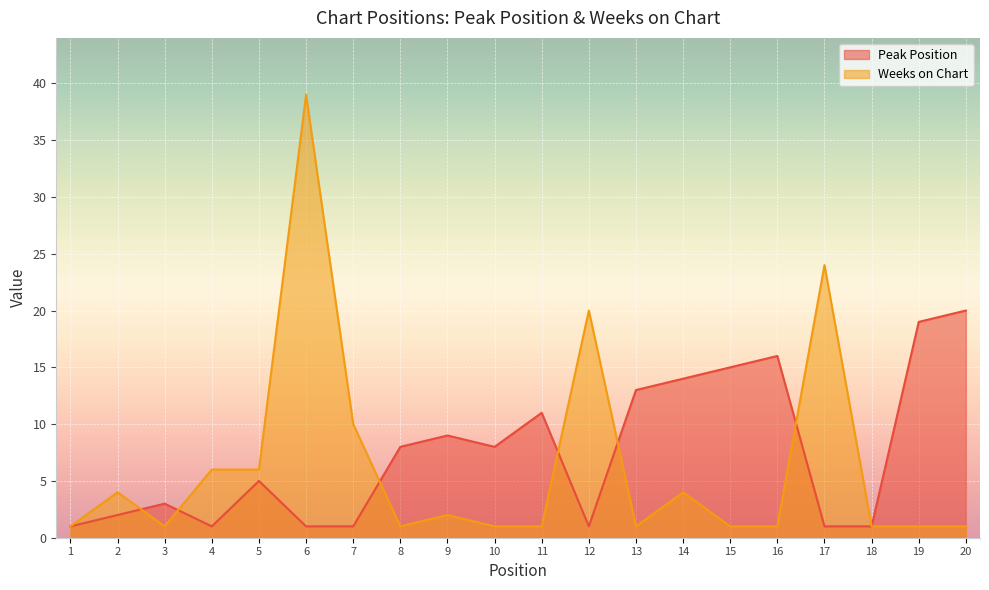

List the labels in order of Weeks on Chart value, largest first.

6, 17, 12, 7, 4, 5, 2, 14, 9, 1, 3, 8, 10, 11, 13, 15, 16, 18, 19, 20